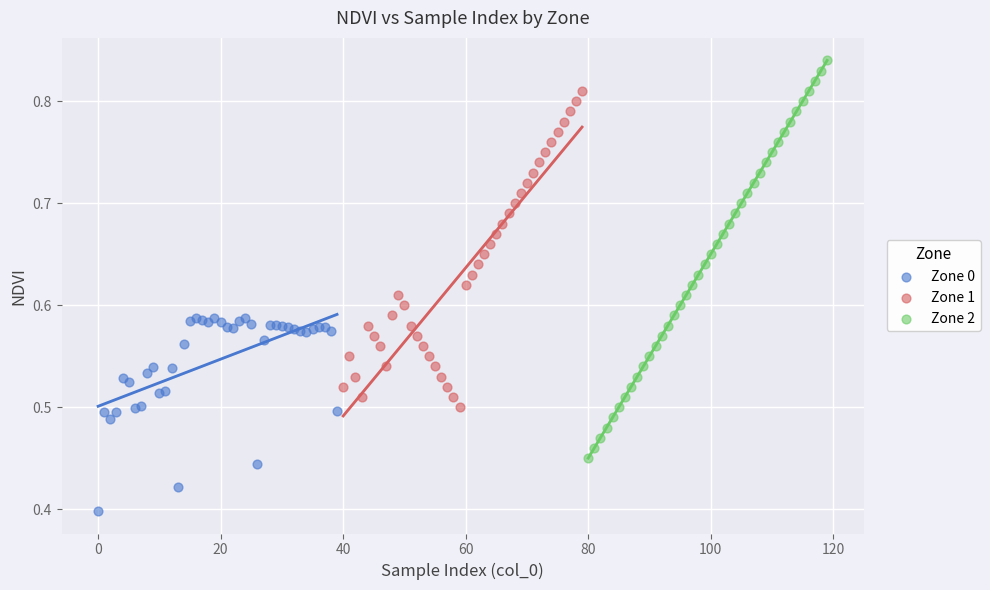

What are all the series names shown in the legend?

Zone 0, Zone 1, Zone 2